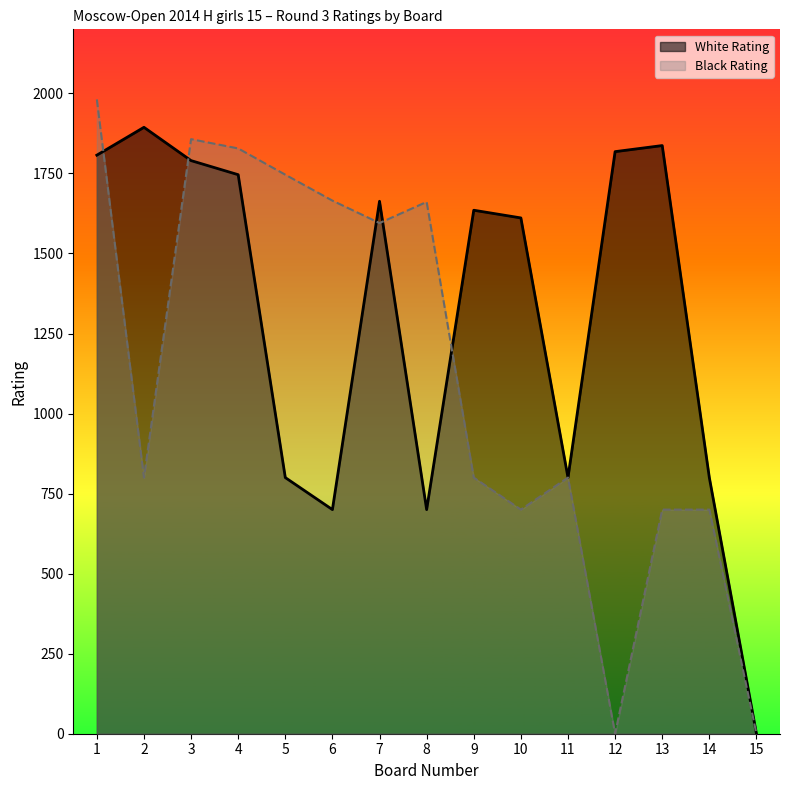

The value of Black Rating at 9 is 1080. True or false?

False